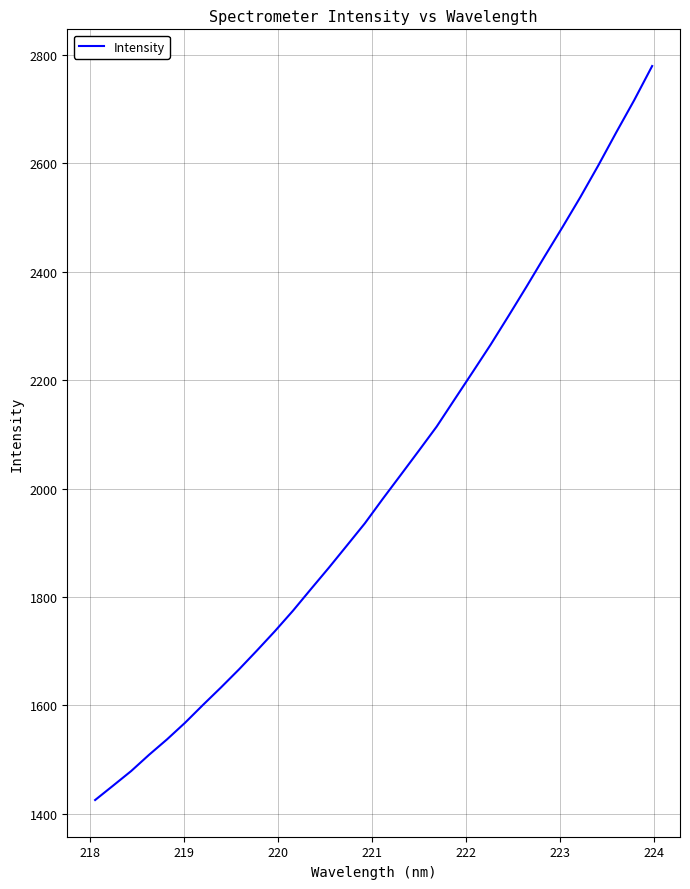

What is the minimum value shown in the chart?

1425.3